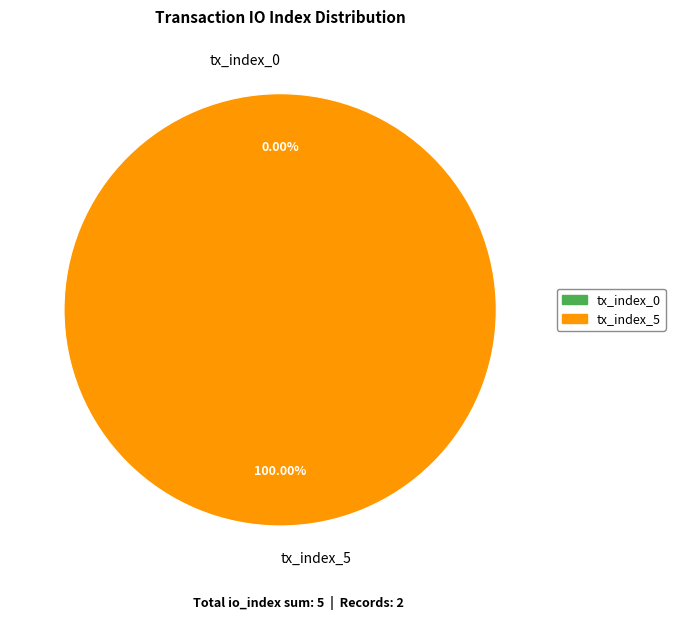

Does tx_index_0 represent more than half of the total?

No